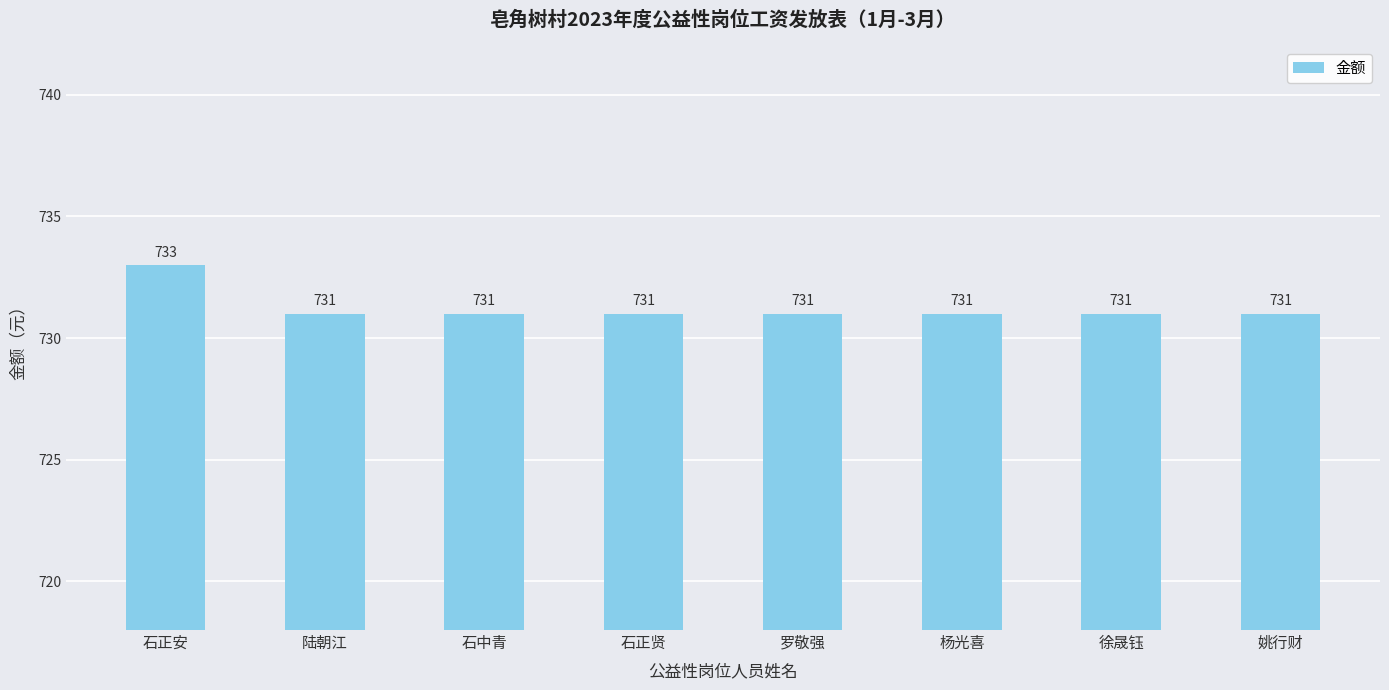

What is the ratio of the value at 杨光喜 to the value at 罗敬强?

1.0